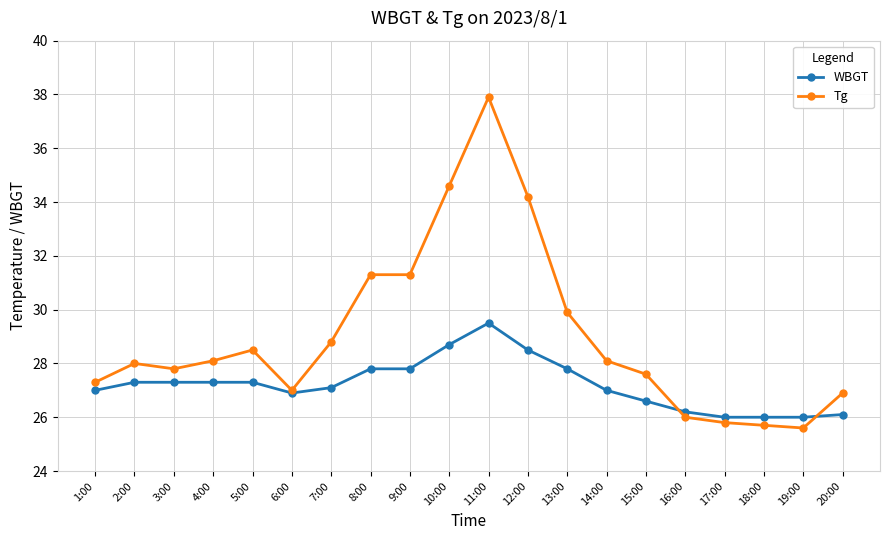

At how many categories does at least one series exceed 31?

5